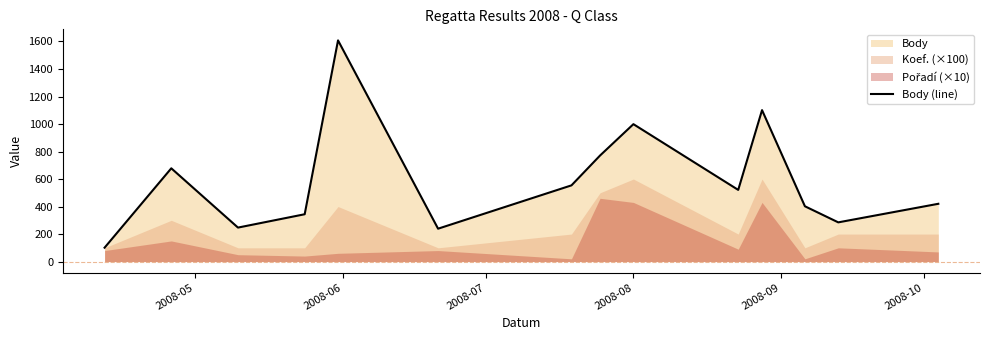

Reading left to right, list all the values displayed in this chart.

101	678	247	344	1608	239	554	771	999	521	1101	402	285	420